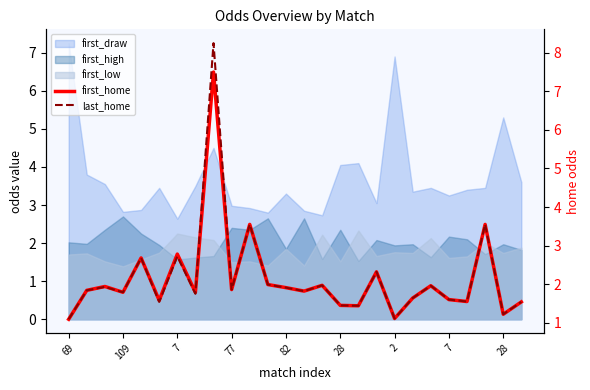

At which label does last_home reach its peak?

28